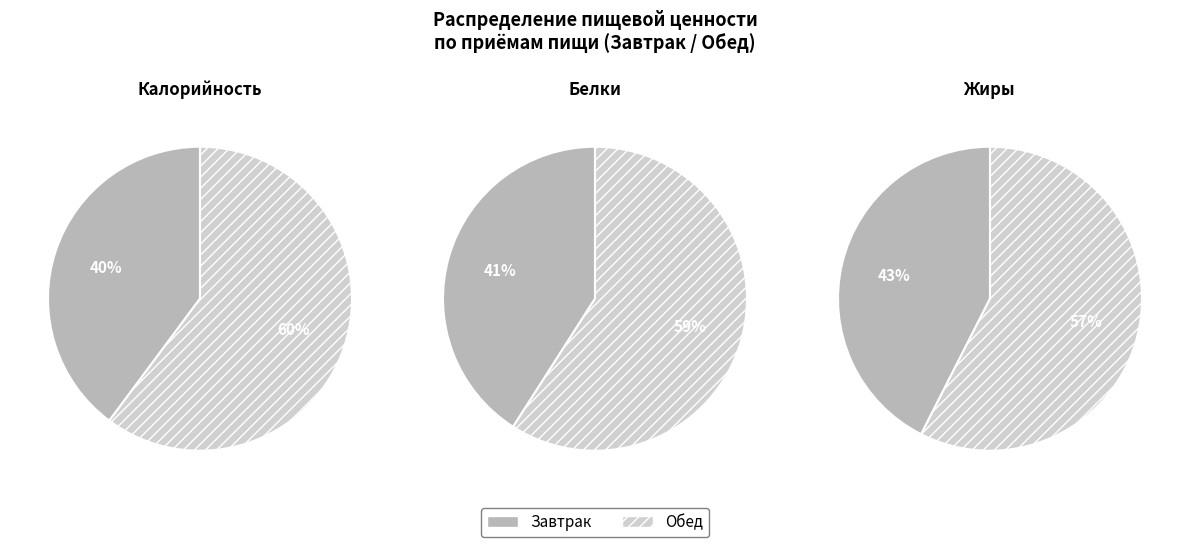

Rank the categories by Жиры value from highest to lowest.

Обед, Завтрак